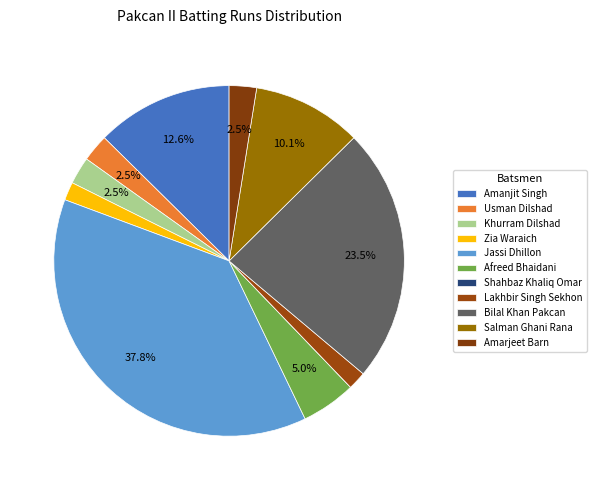

To the nearest percent, what is the difference between the Usman Dilshad and Shahbaz Khaliq Omar slice percentages?

3%